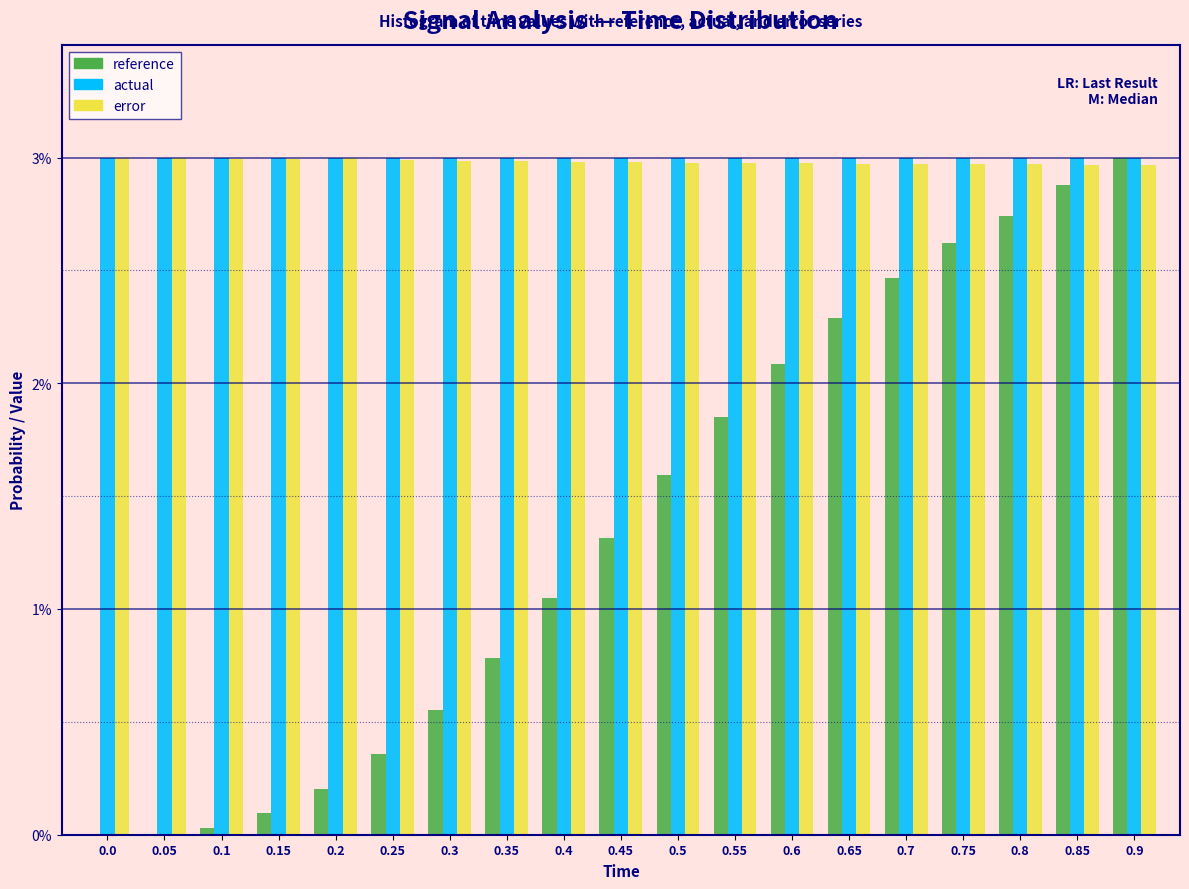

What is the total value across all series at 0.55?

7.8